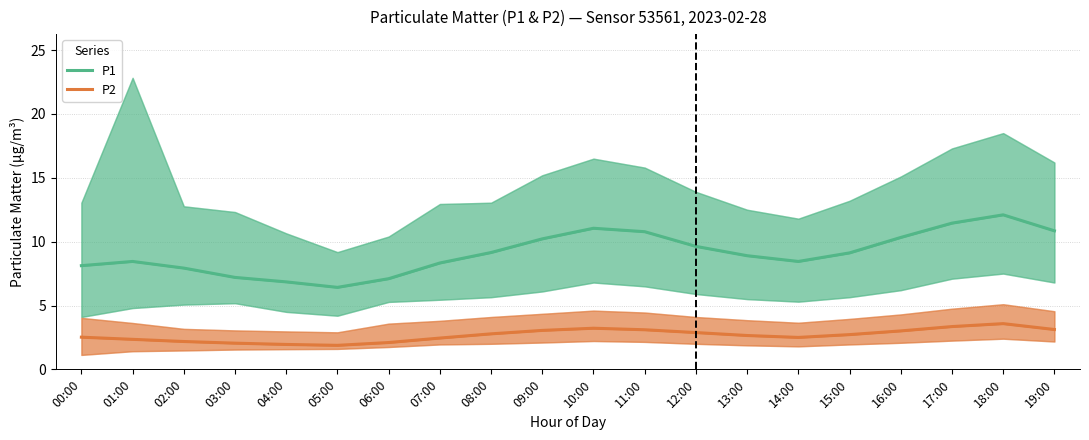

Which series changed the most between 10:00 and 15:00?

P1